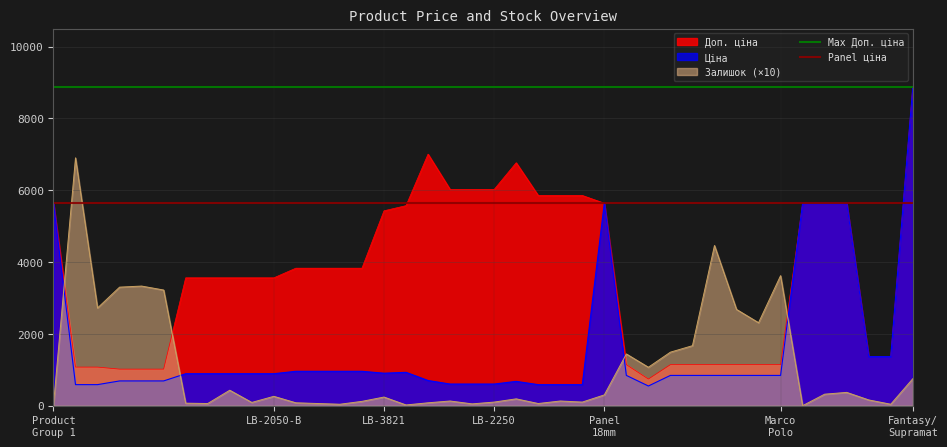

Does the chart display data point markers on the line(s)?

No